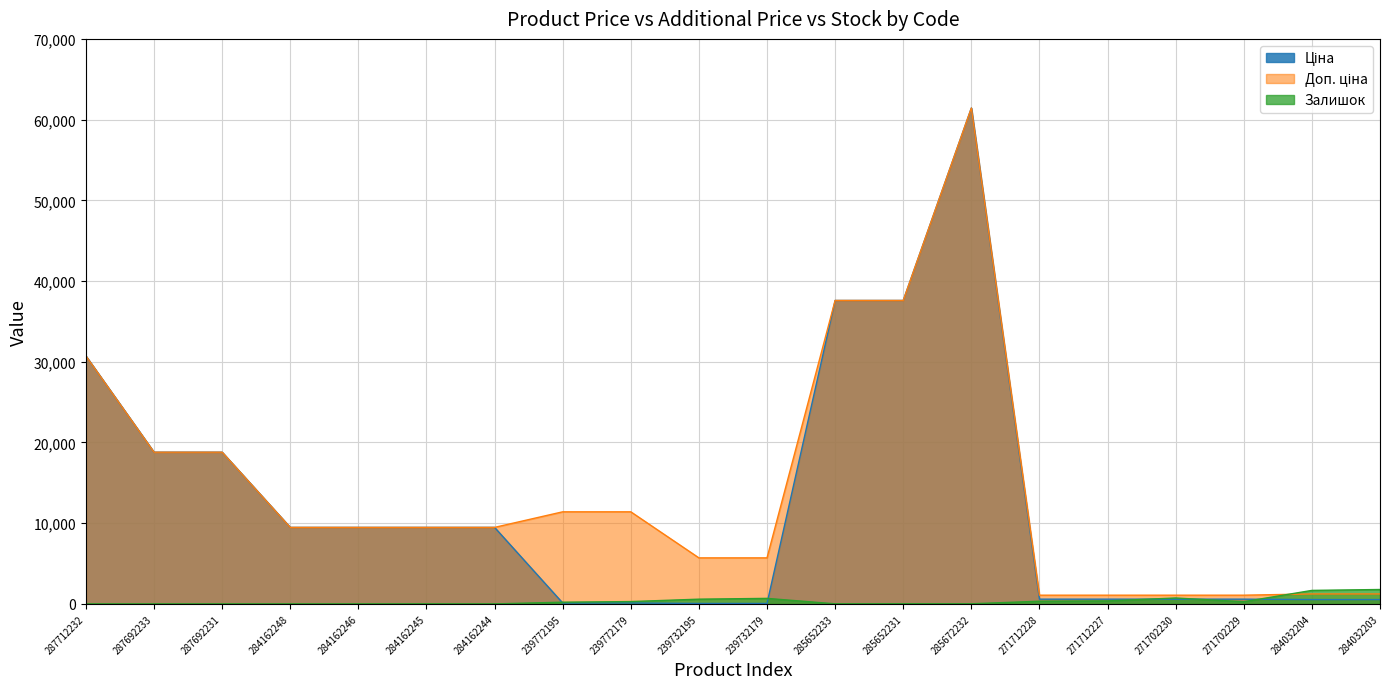

What position from the left is 284032204?

19